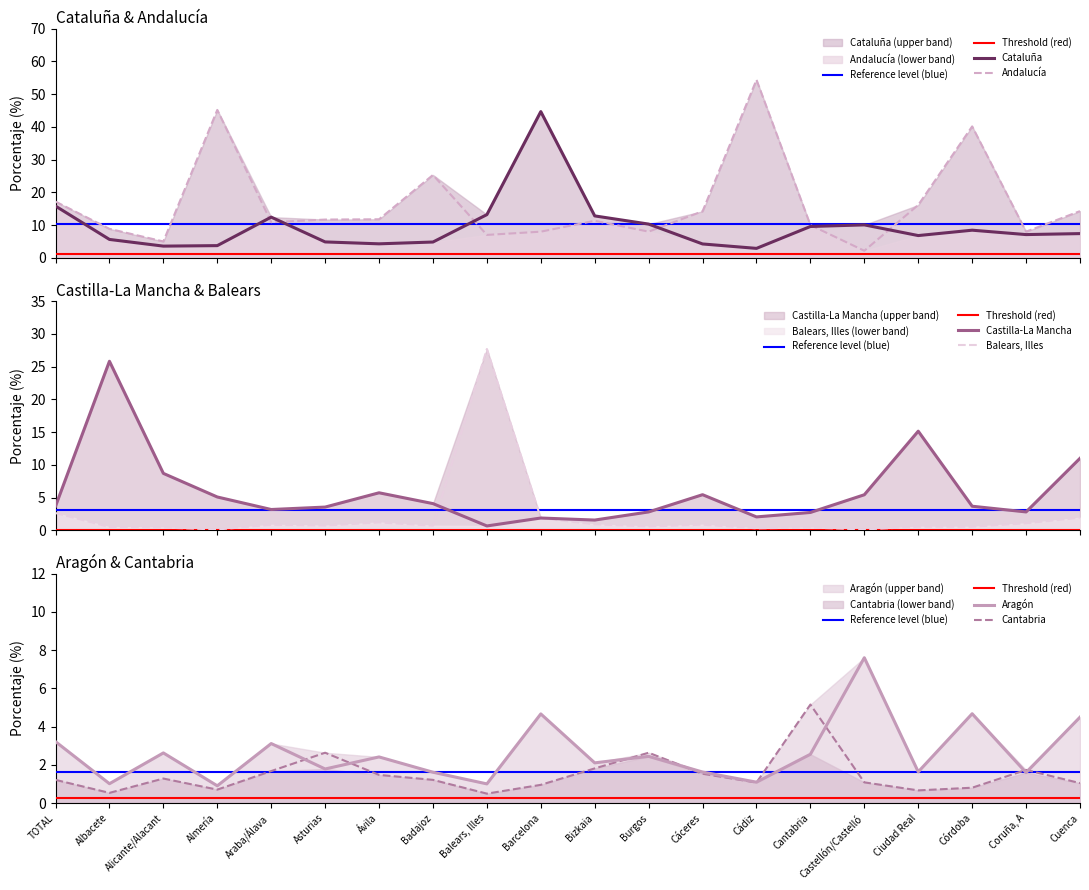

What is the highest value of the Aragón series?

7.6